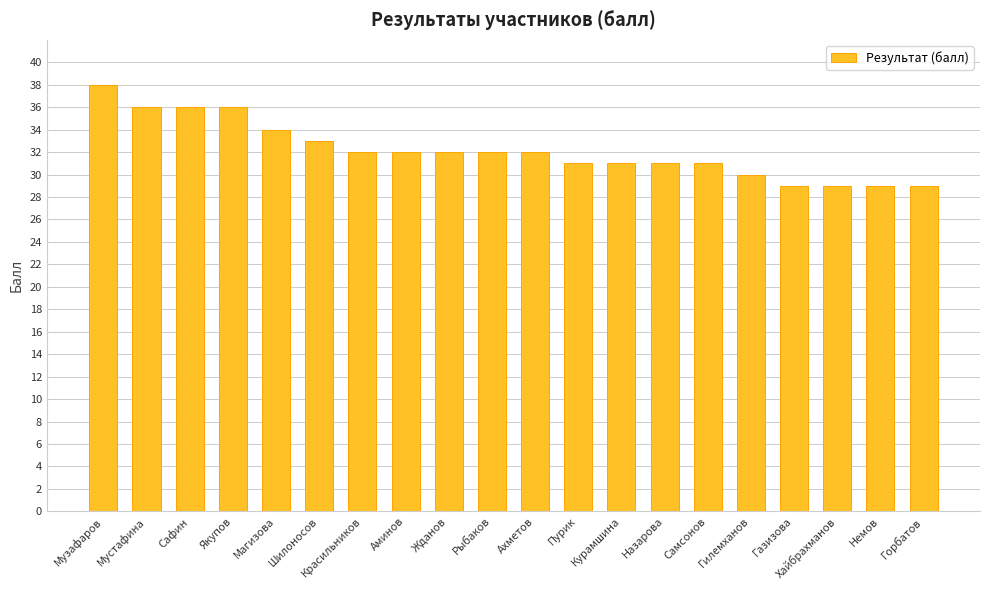

Which has a higher value, Пурик or Газизова?

Пурик